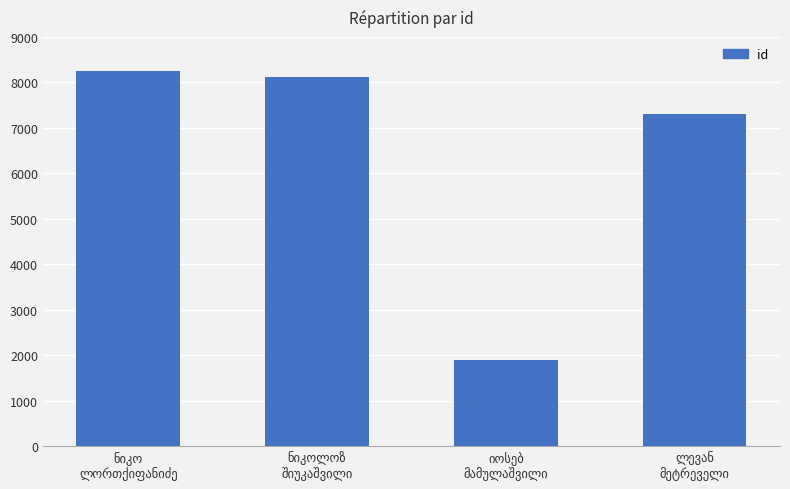

What is the value of the 1st bar from the left?

8261